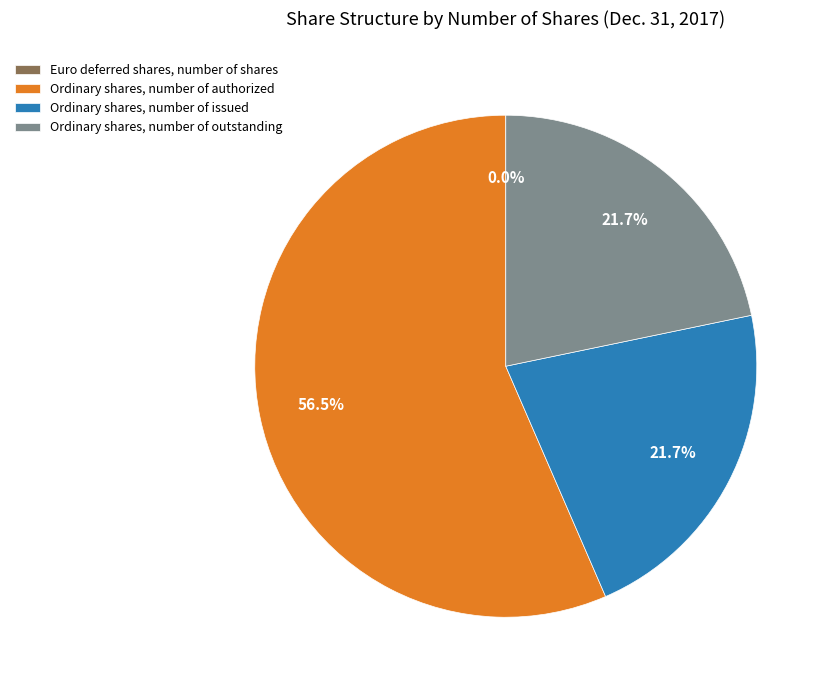

Combined, do Ordinary shares, number of authorized and Ordinary shares, number of issued account for over 50%?

Yes